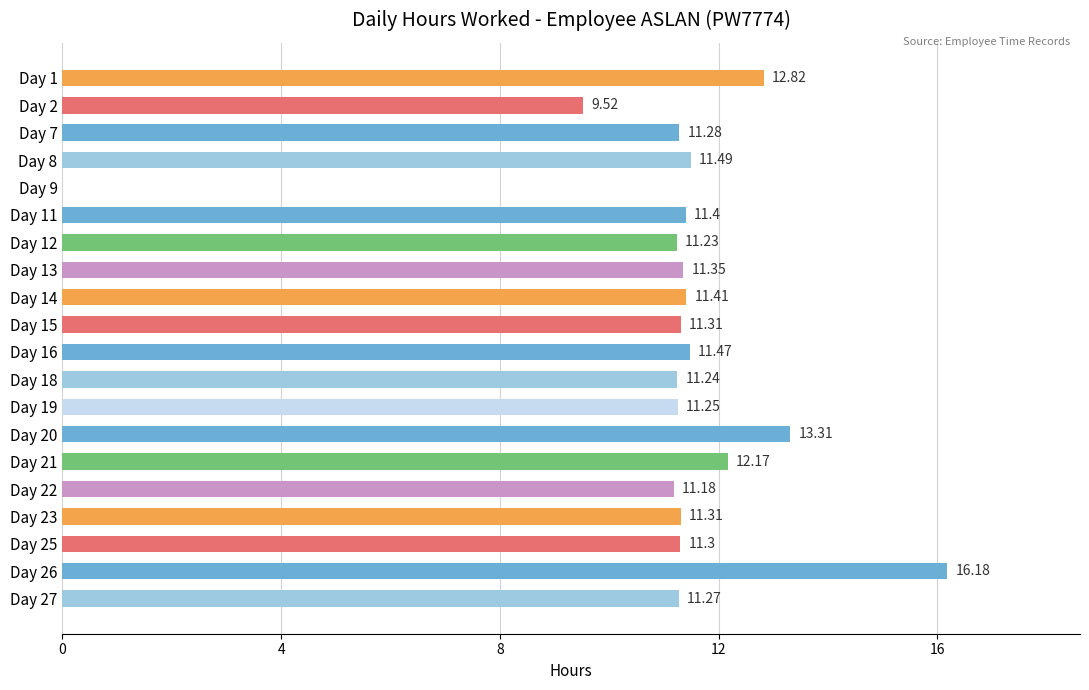

What is the sum of the values at Day 20 and Day 9?

13.3